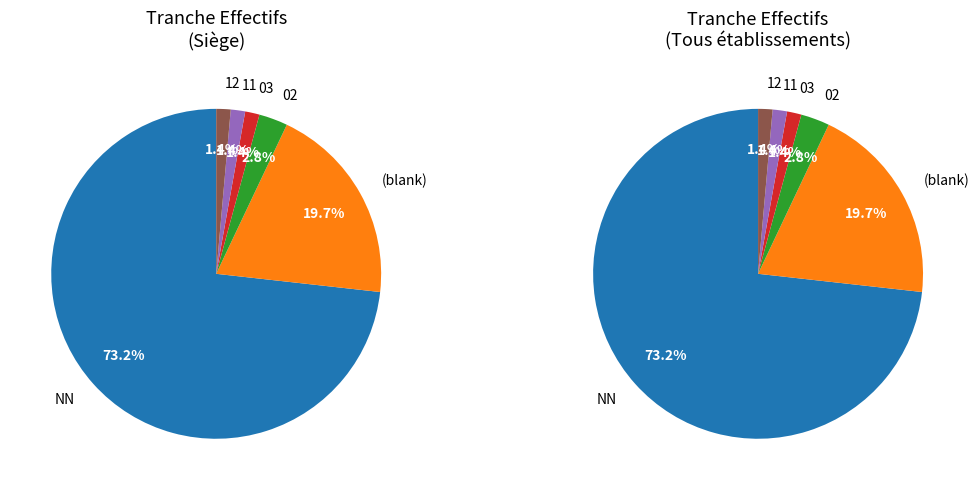

Approximately how many times larger is the value at  compared to 12?

14.0